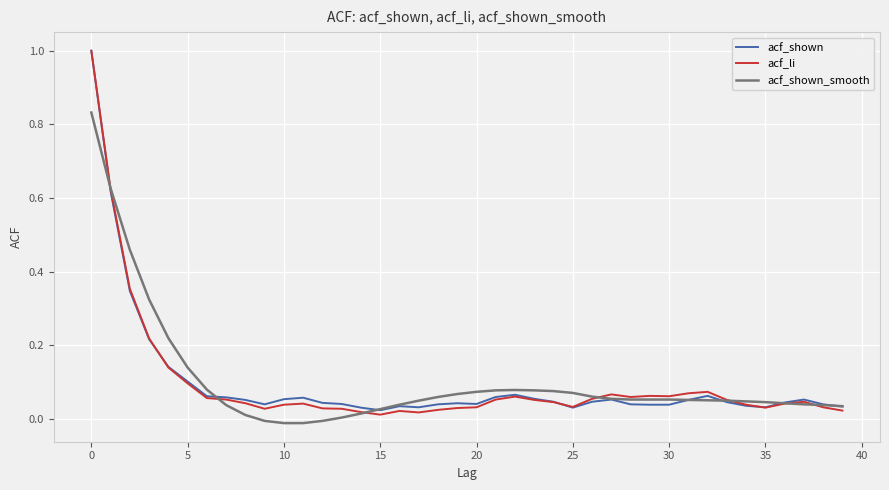

What is the greatest value displayed?

1.0